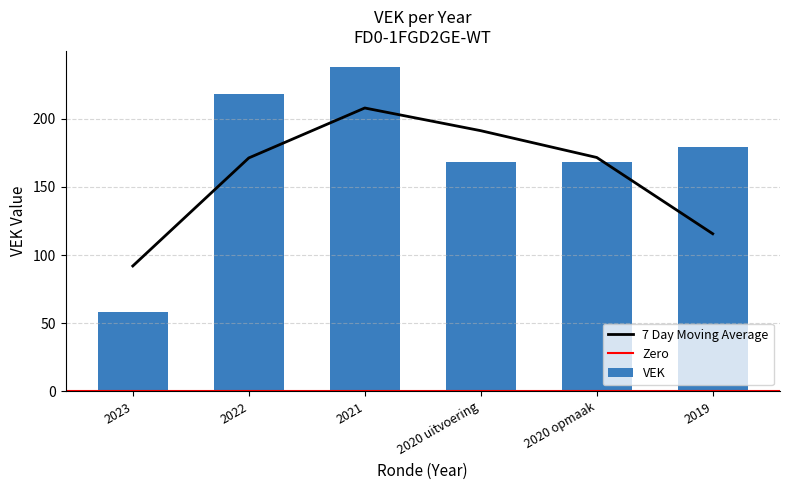

Which has a higher value, 2020 opmaak or 2021?

2021